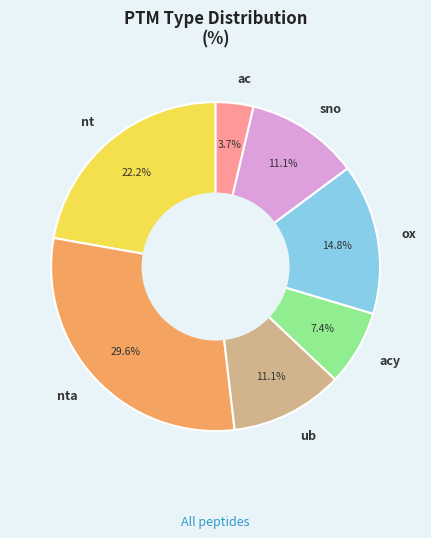

Which category has the smallest portion of the pie?

ac